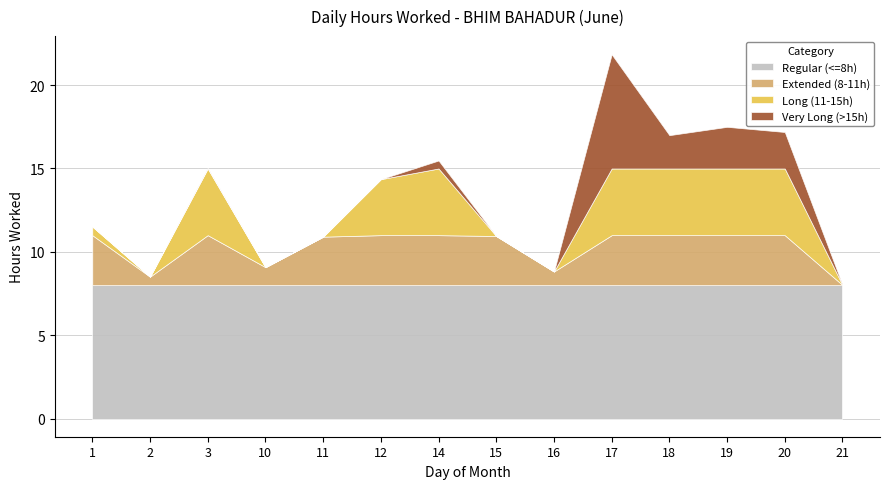

List the labels in order of value, smallest first.

21, 2, 16, 10, 11, 15, 1, 12, 3, 14, 18, 20, 19, 17